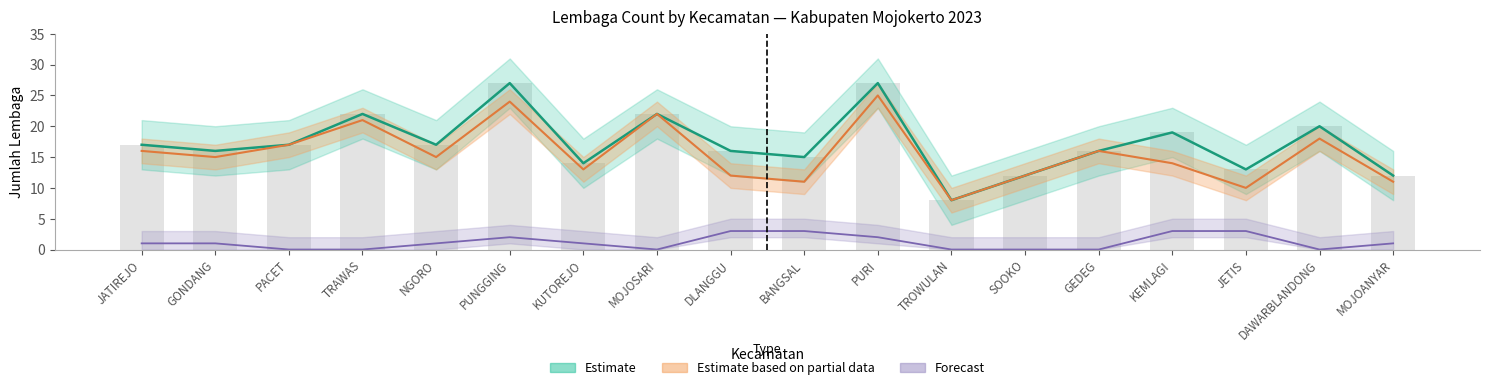

What is the difference between the highest and lowest values at GEDEG?

16